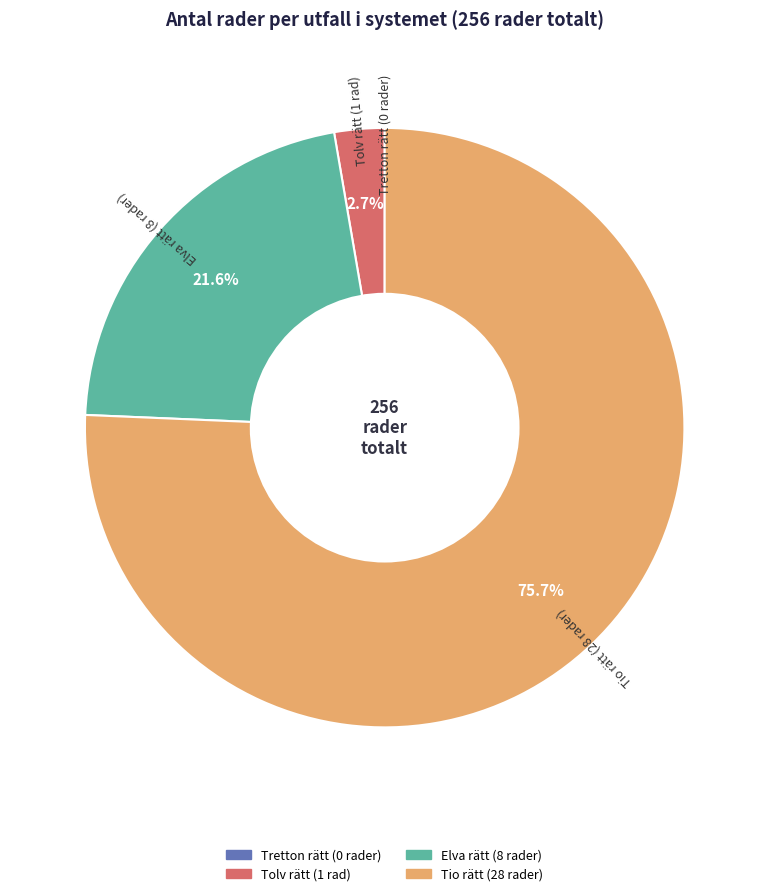

Is there any slice that represents more than half of the pie?

Yes